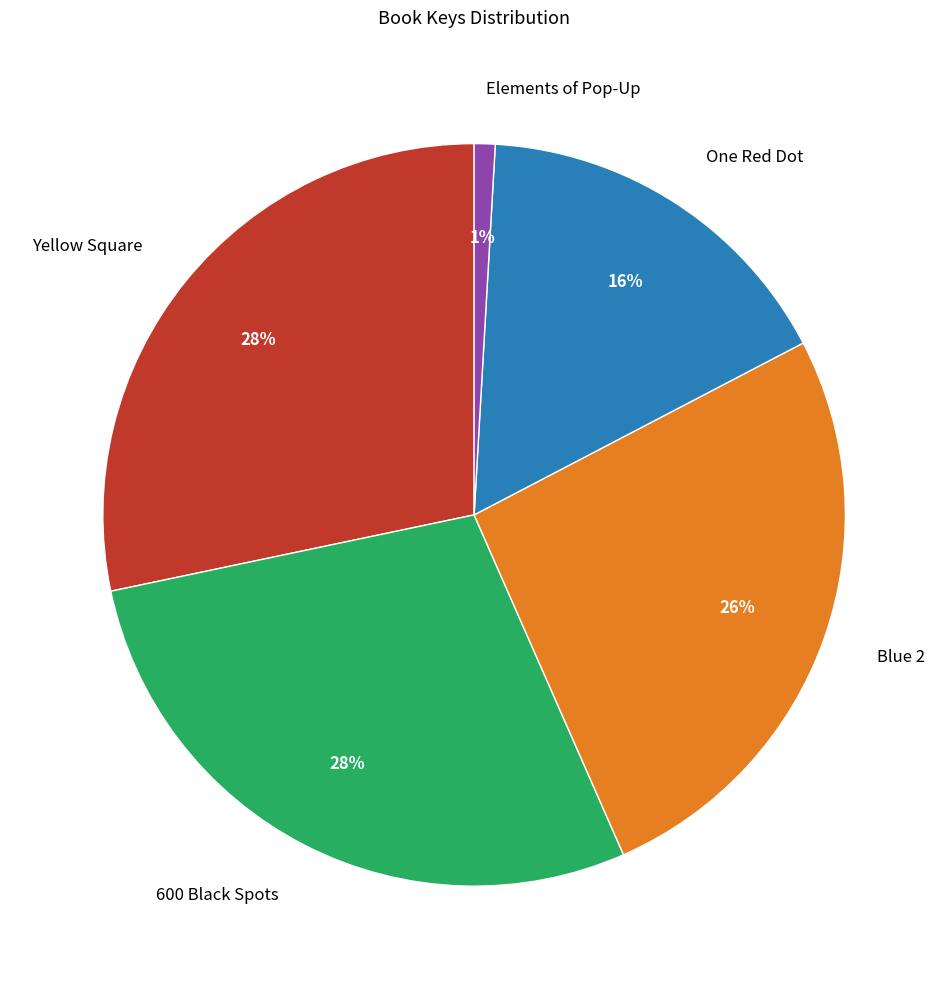

To the nearest percent, what percentage of the pie is Blue 2?

26%